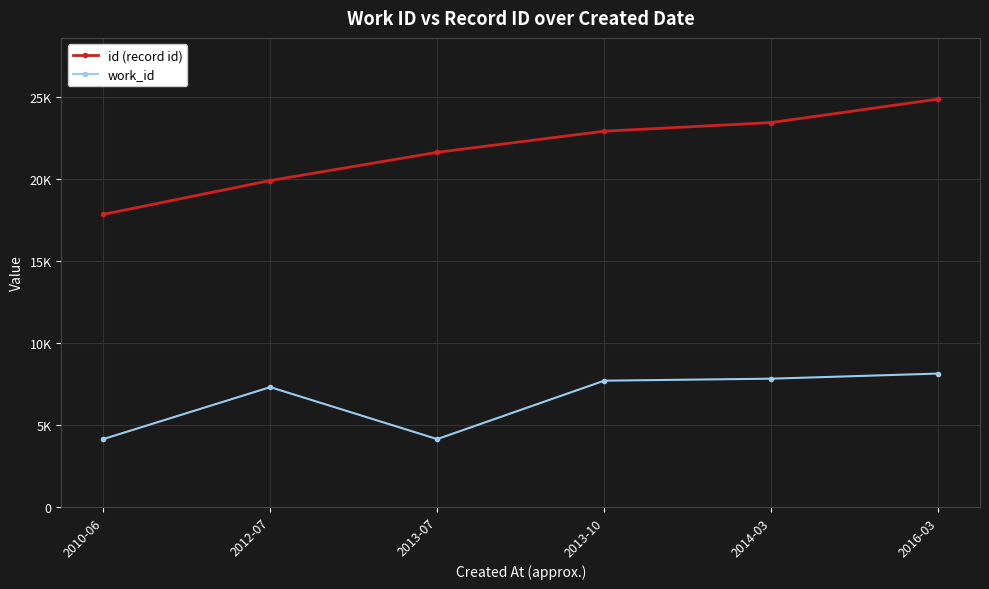

Does the chart have visible grid lines?

Yes